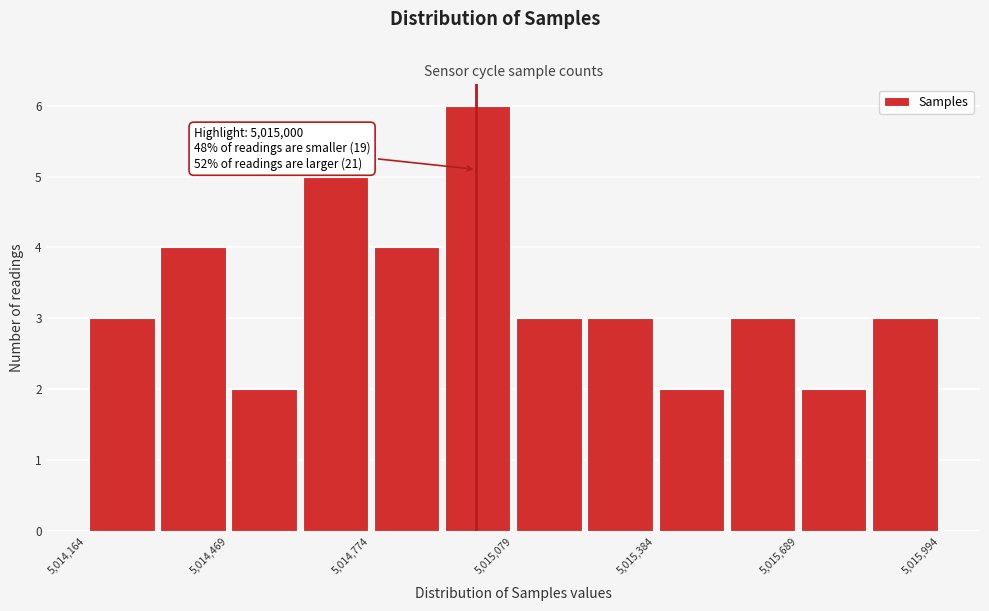

Around what value on the x-axis is the tallest bar? Give the approximate position of its centre, as read against the axis.

5015000